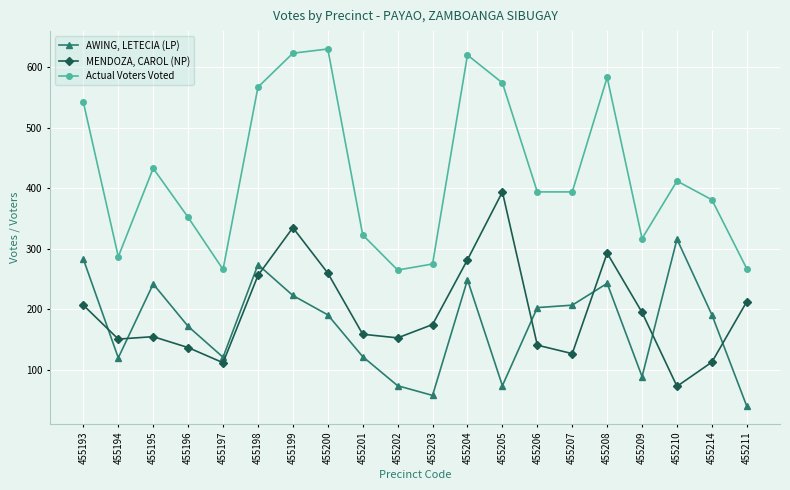

Is it true that AWING, LETECIA (LP) equals 120 at 455194?

True